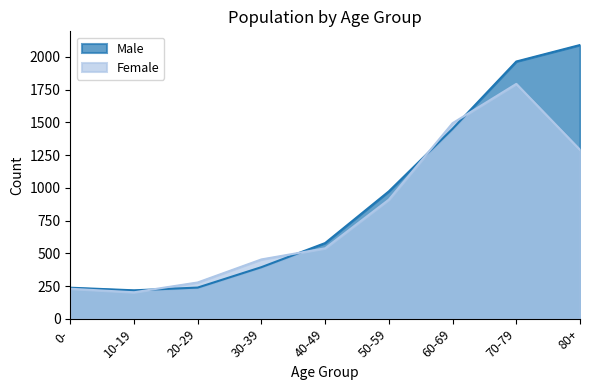

Reading left to right, what are all the values shown in this chart?

Male: 0-=237	10-19=217	20-29=238	30-39=394	40-49=578	50-59=973	60-69=1451	70-79=1965	80+=2091
Female: 0-=229	10-19=202	20-29=277	30-39=453	40-49=538	50-59=910	60-69=1494	70-79=1794	80+=1290